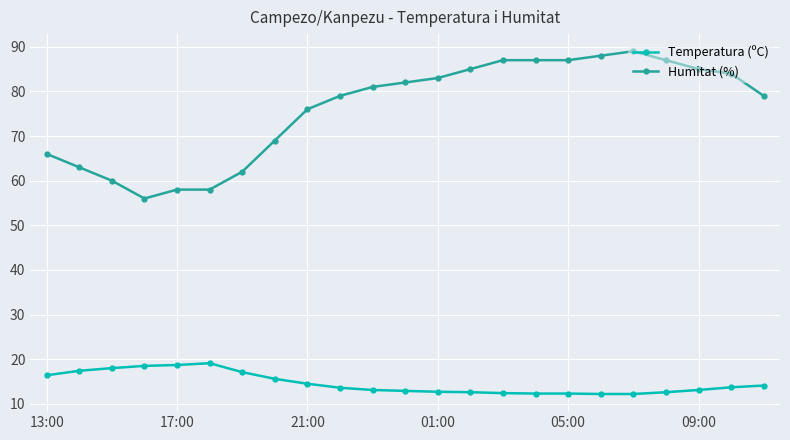

What is the average value of the Temperatura (ºC) series?

14.6